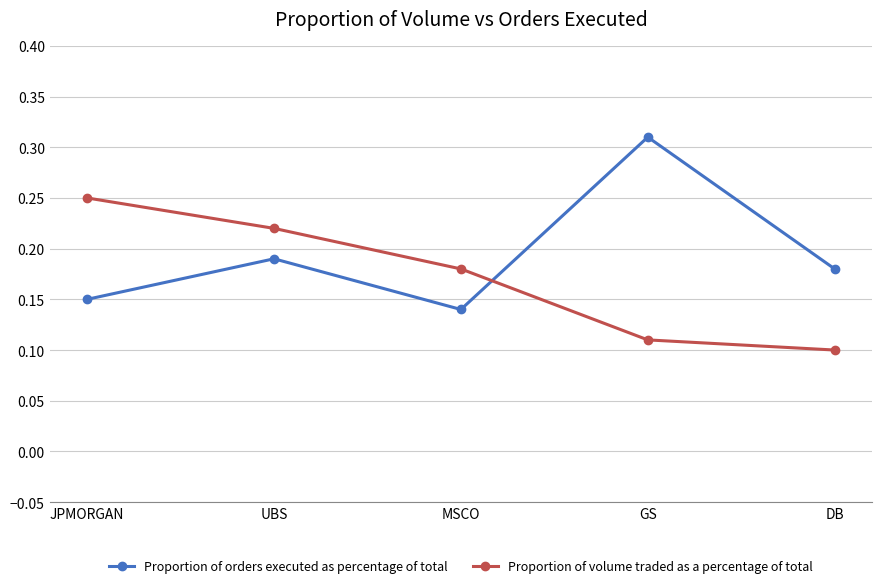

Where is the first local minimum for Proportion of orders executed as percentage of total?

MSCO